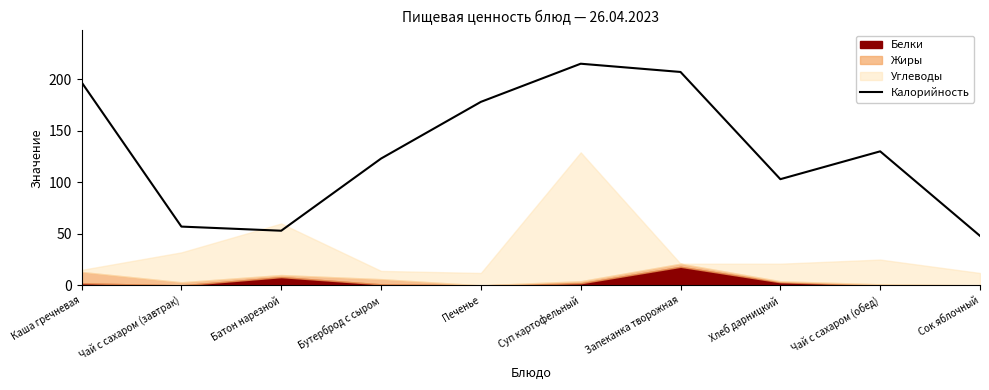

The chart shows a value of 57 at Чай с сахаром (завтрак). True or false?

True